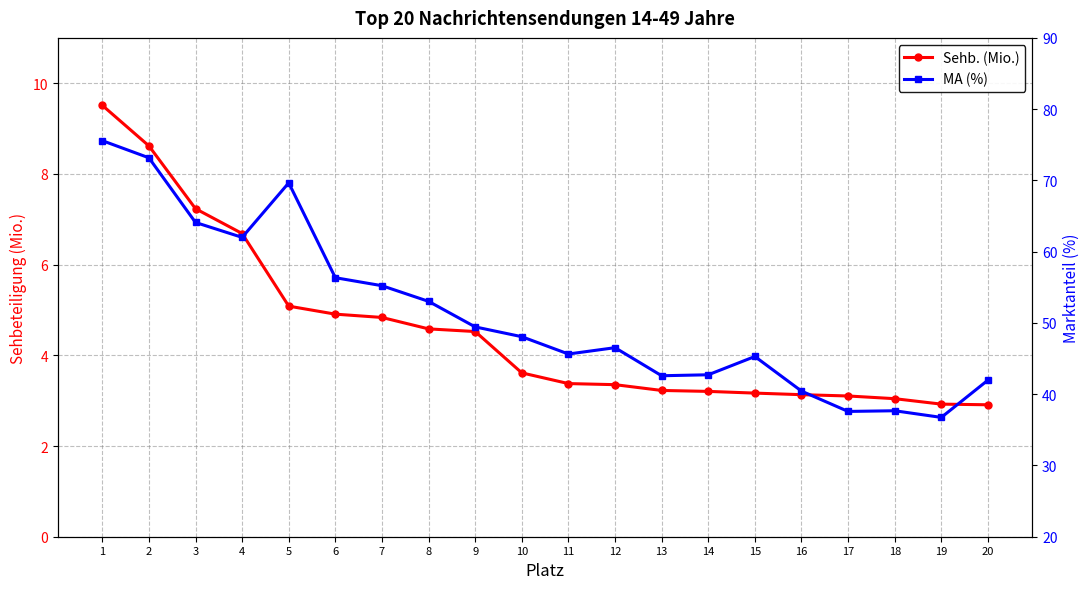

How many interior local peaks does the MA (%) series have?

4